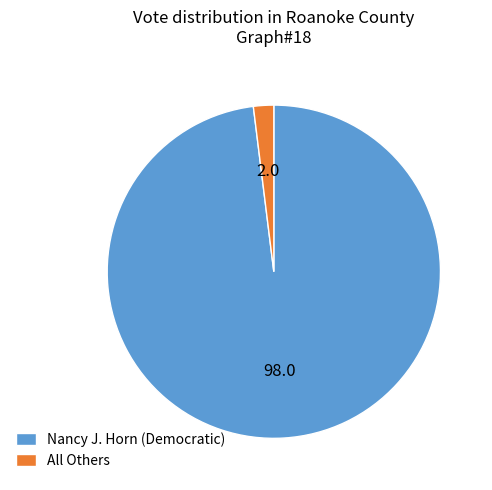

Is it true that All Others is 2% of the pie?

True